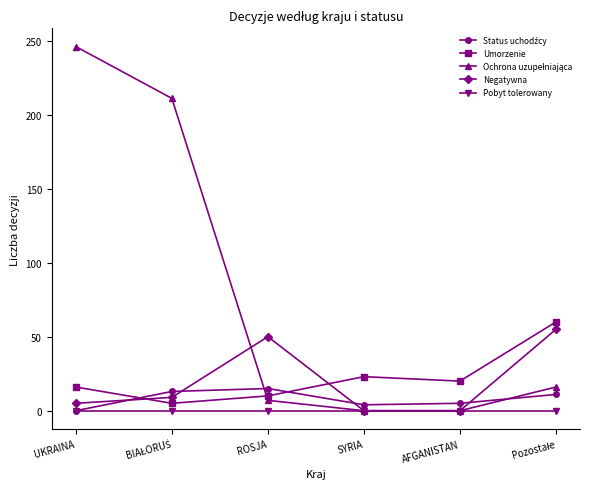

Which label corresponds to the largest value in the chart?

UKRAINA